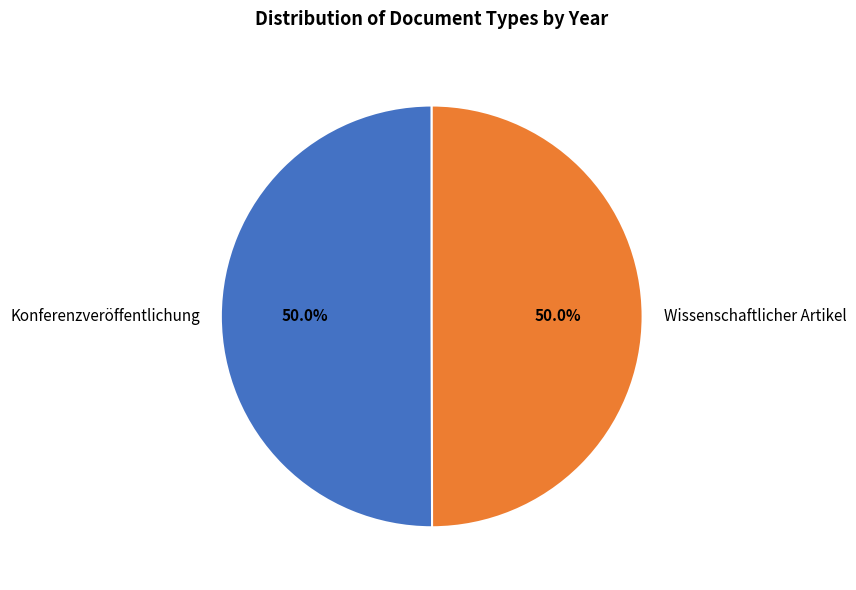

Is the sum of Konferenzveröffentlichung and Wissenschaftlicher Artikel greater than half?

Yes